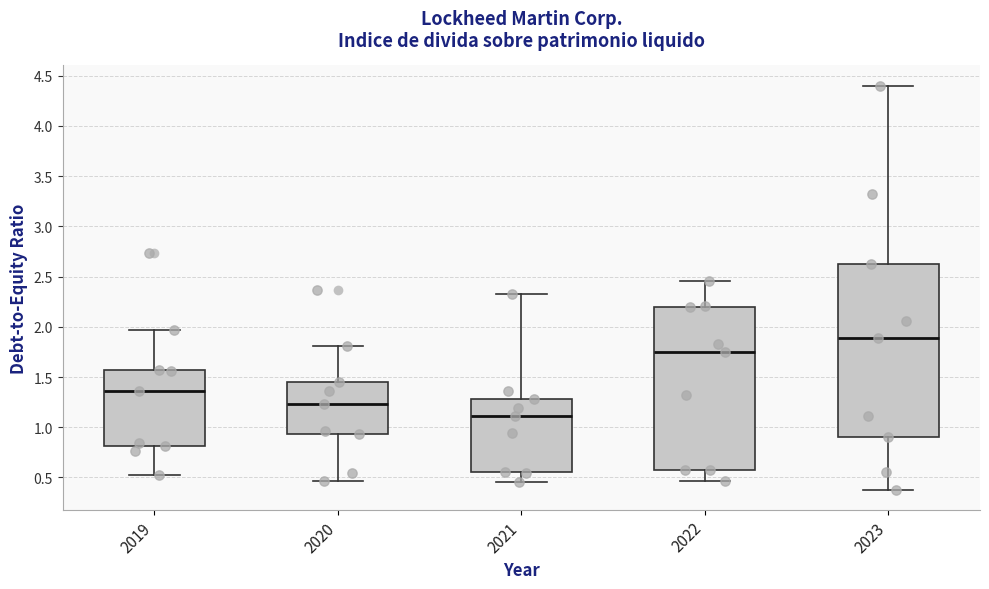

Which box's median line is the lowest?

2021